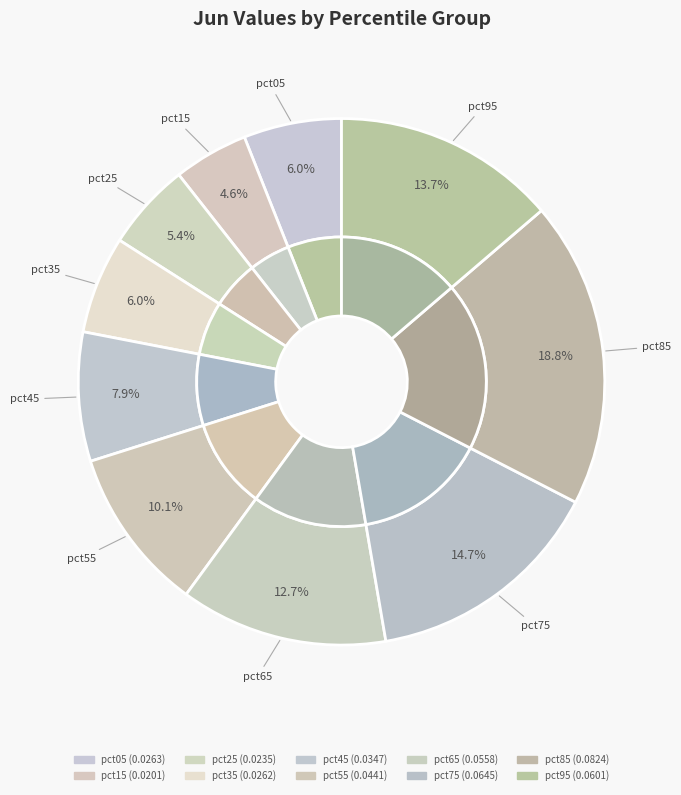

To the nearest percent, what is the average slice percentage?

10%